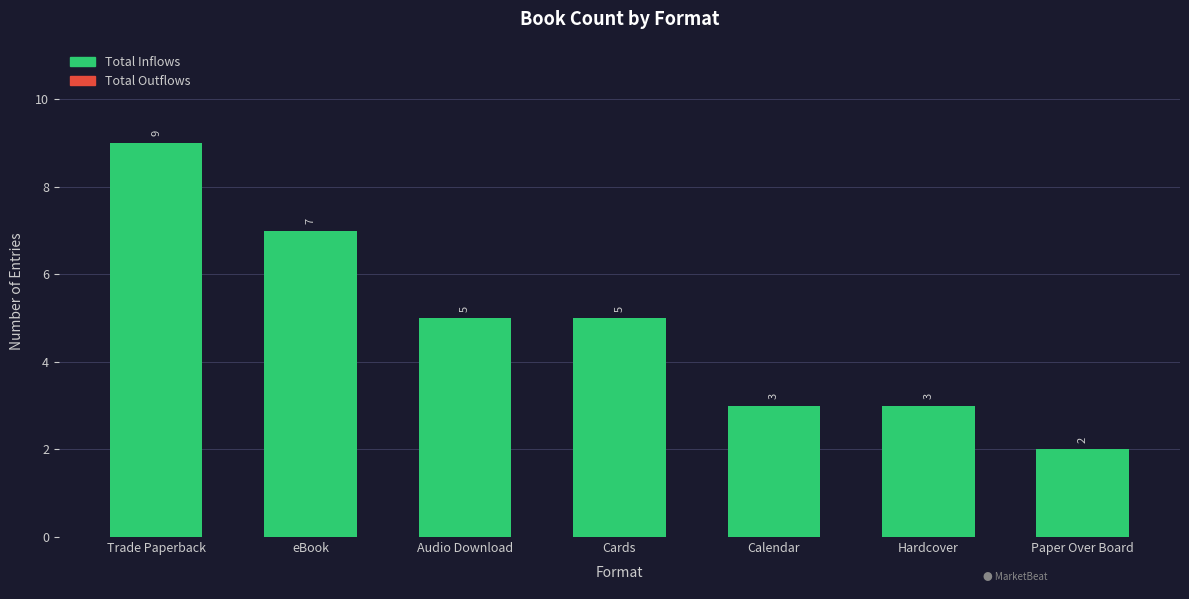

What is the value of the 2nd bar from the left?

7